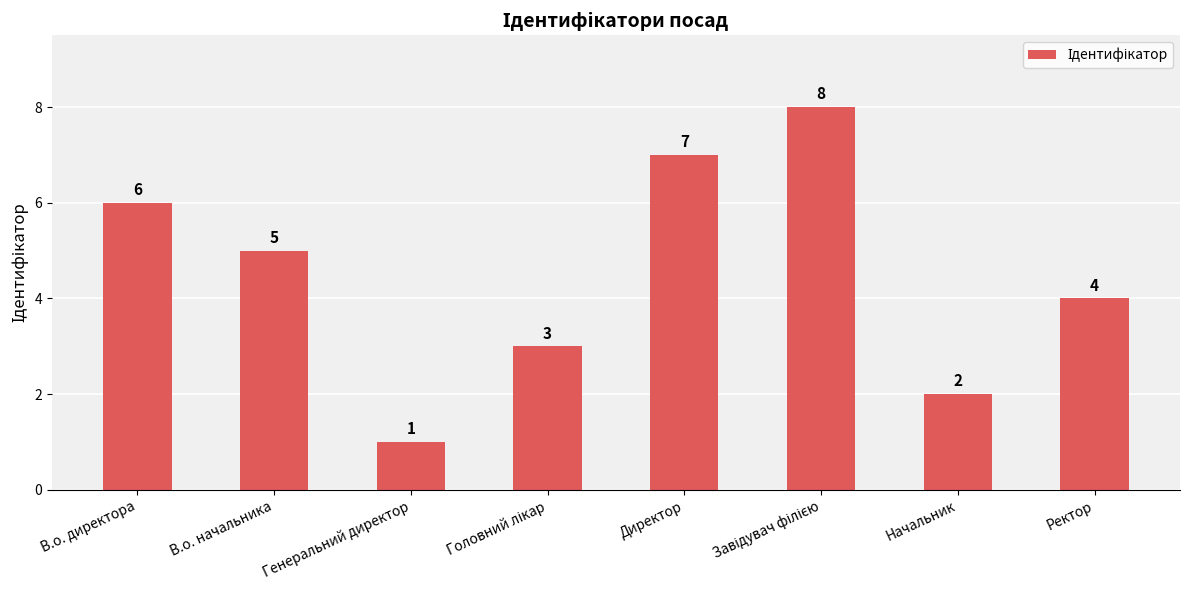

Which label corresponds to the smallest value in the chart?

Генеральний директор